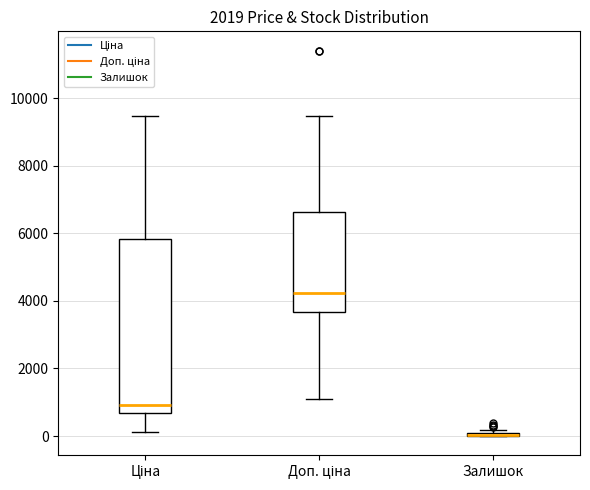

Reading left to right, read every box against the y-axis: the position of its median line, the range the box covers, and the ends of its whiskers. The values are not printed on the chart, so give them approximately, as read against the axis.

Ціна: median 1000, box 600 to 5800, whiskers 200 to 9400
Доп. ціна: median 4200, box 3600 to 6600, whiskers 1000 to 9400
Залишок: box collapsed to a line at 0, whiskers 0 to 200